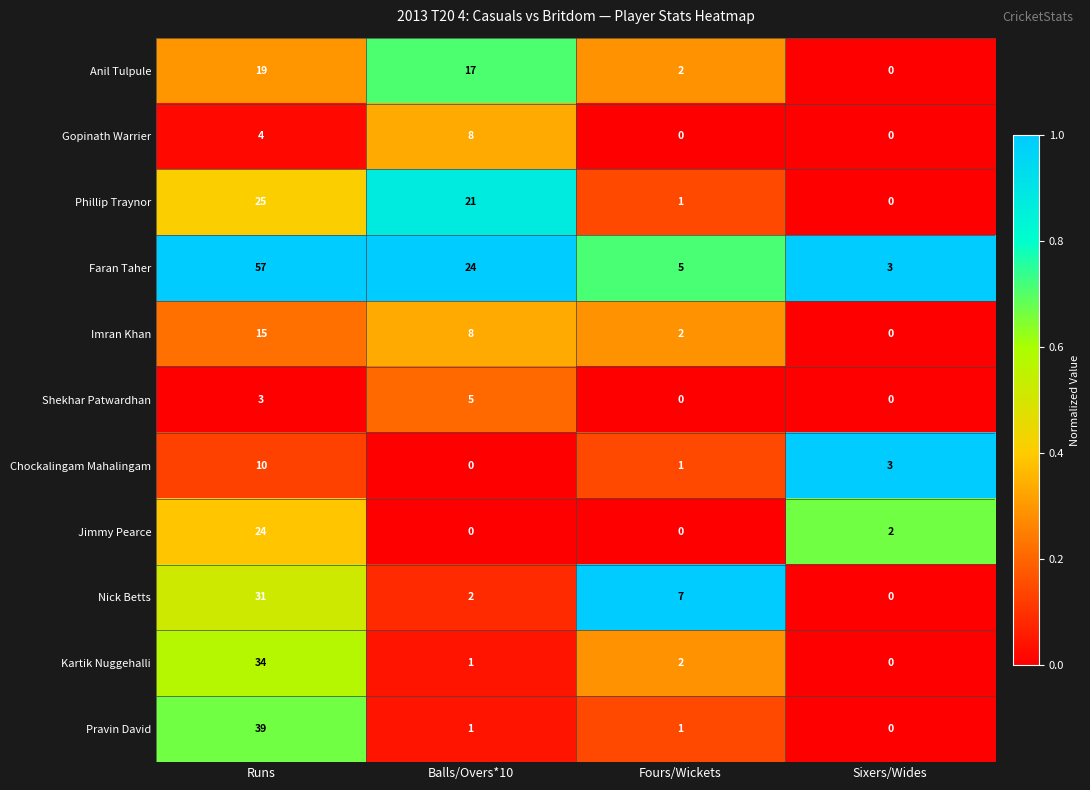

The value of Phillip Traynor at Sixers/Wides is 13. True or false?

False